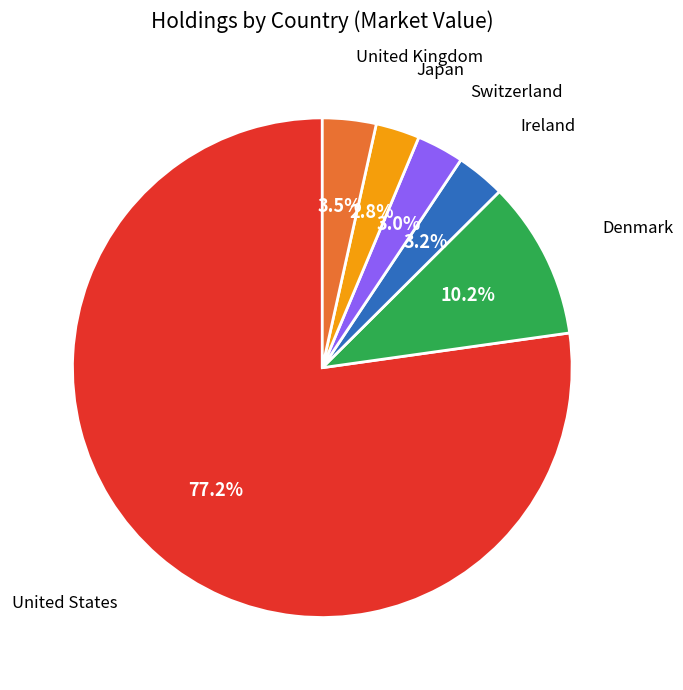

To the nearest percent, what is the difference between the largest and smallest slice percentages?

74%